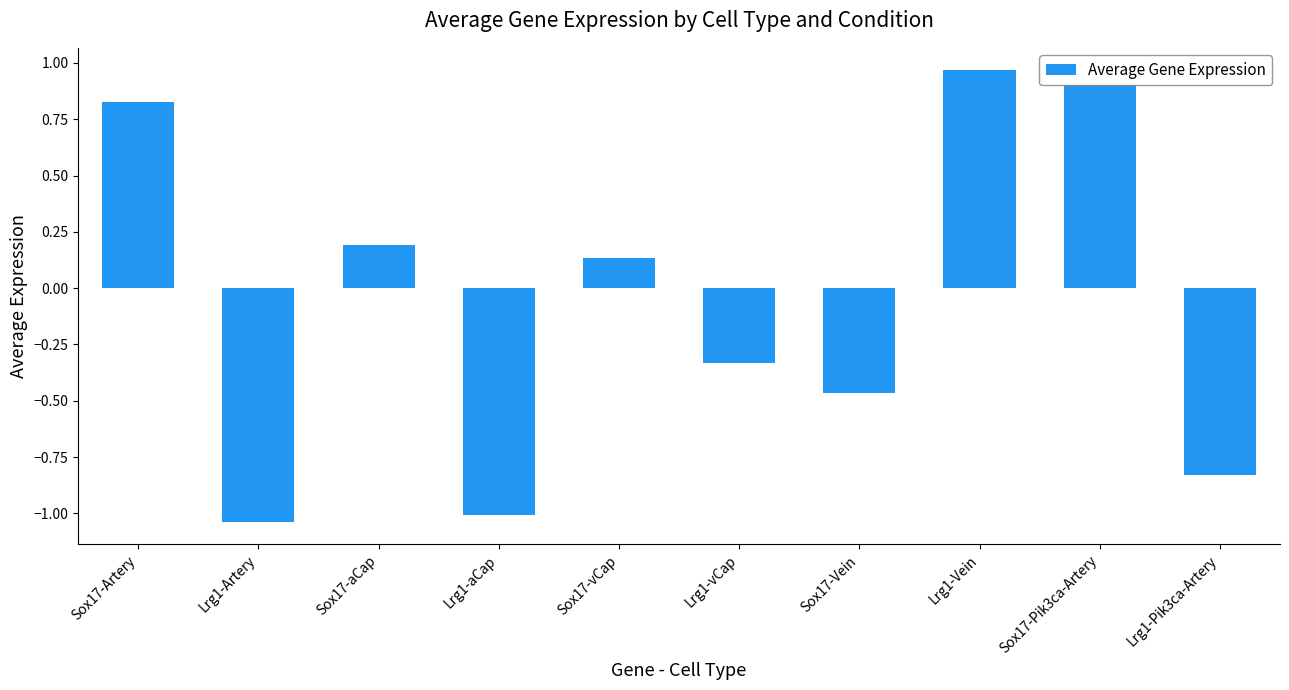

What is the difference between the maximum and minimum values?

2.0